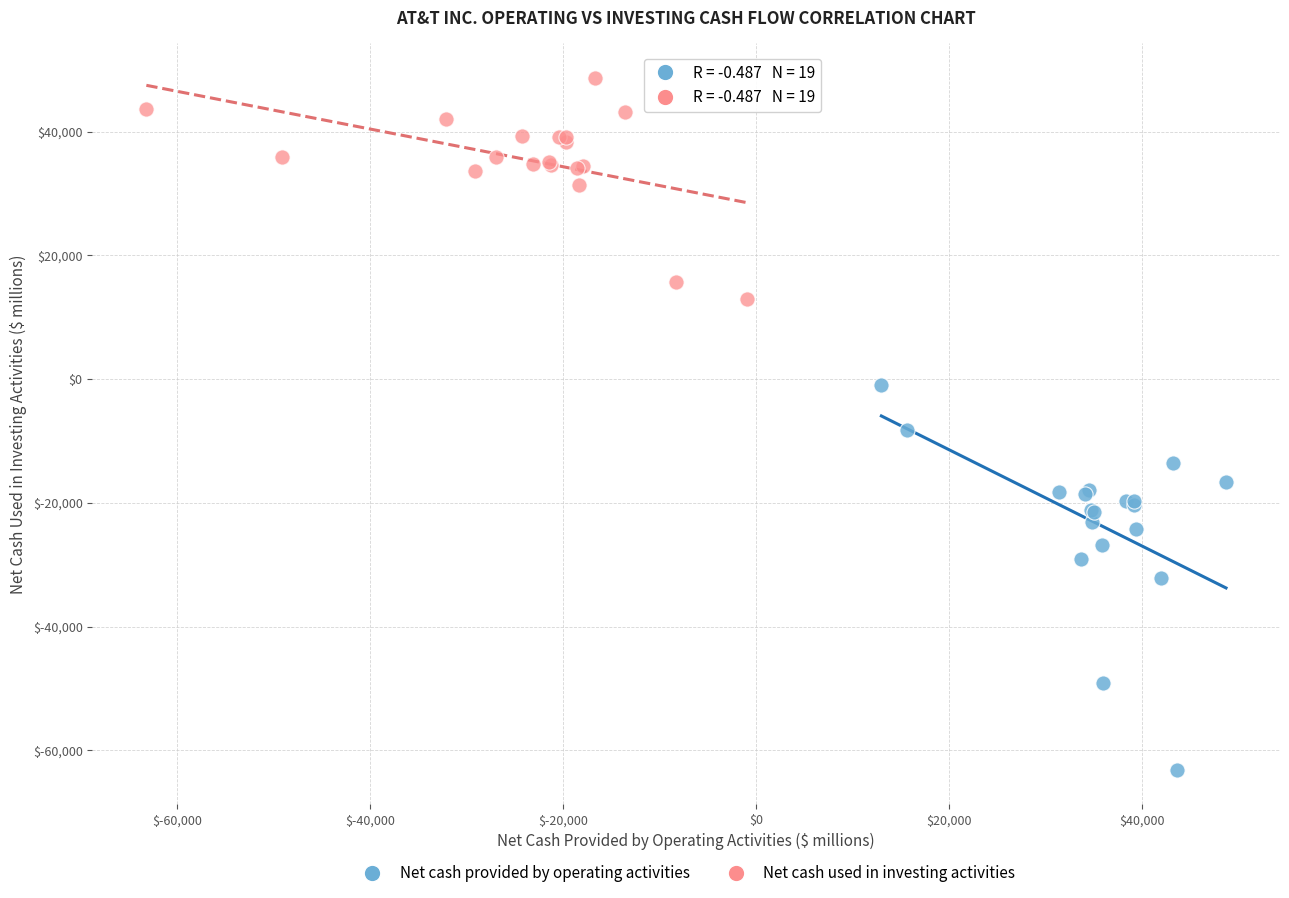

Which series reaches the minimum Y coordinate?

Net cash provided by operating activities